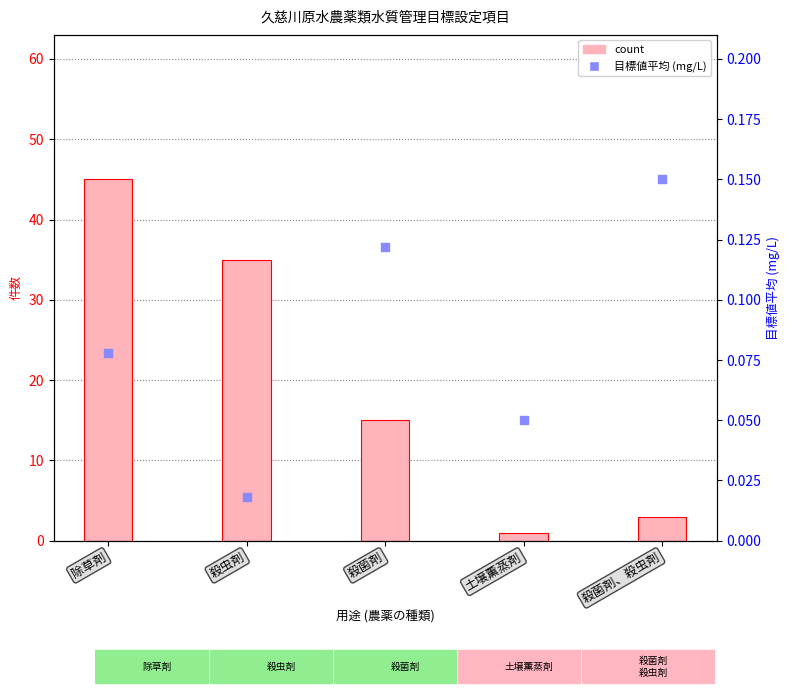

At which category is the sum across all series the highest?

除草剤